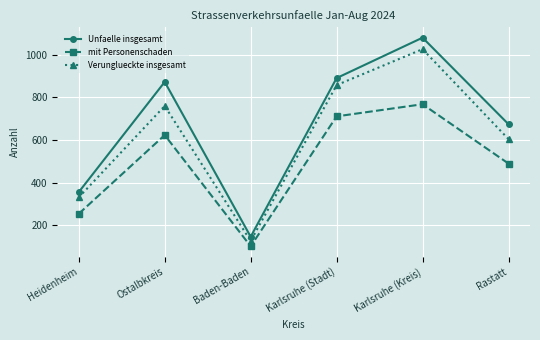

Where is Verunglueckte insgesamt nearest to the value 576?

Rastatt